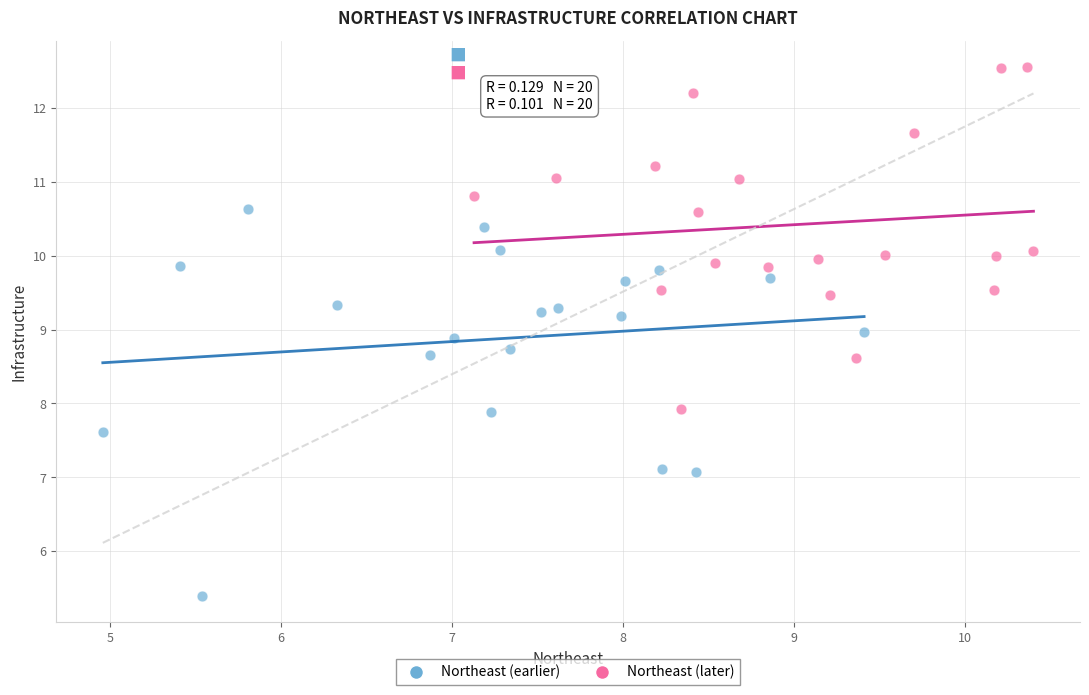

Which series reaches the maximum Y coordinate?

Northeast (later)